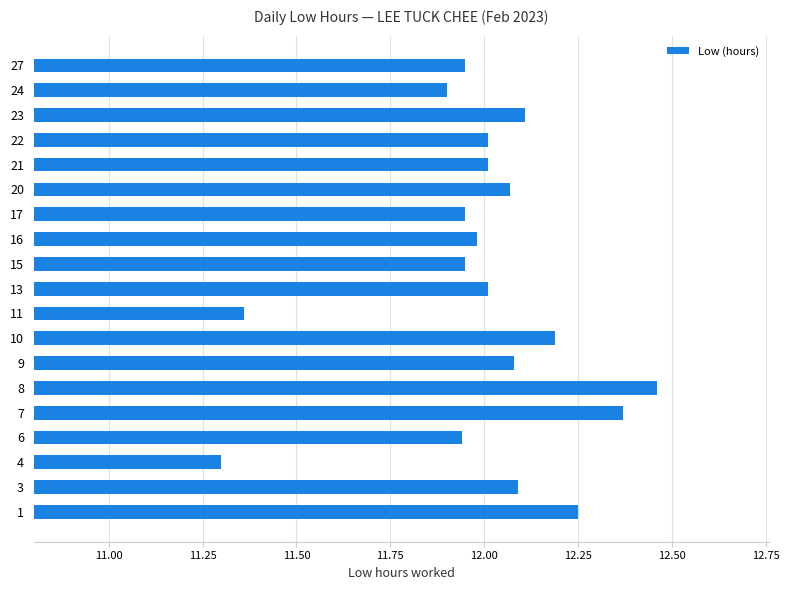

At which label is the value closest to 11?

4